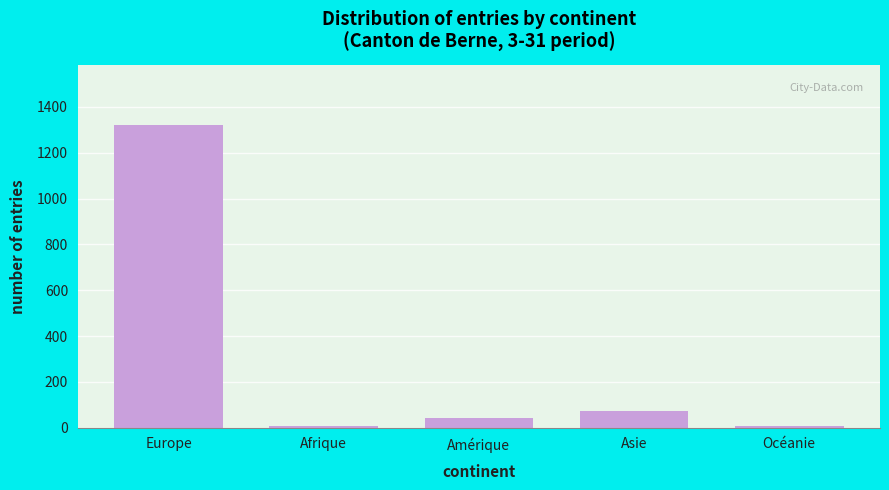

Reading right to left, extract all data points from this chart.

Océanie=6	Asie=73	Amérique=44	Afrique=6	Europe=1320